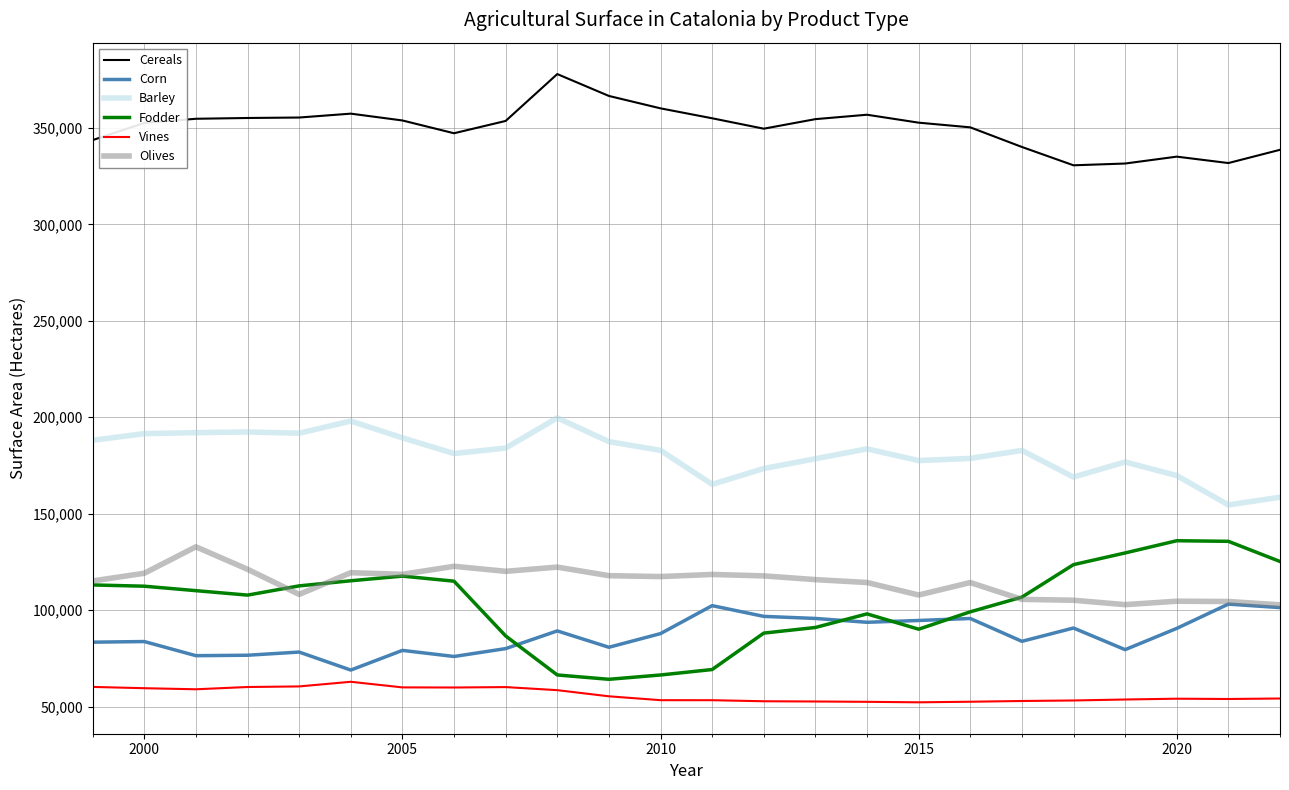

In Olives, how many points are lower than both neighbors (excluding endpoints)?

6